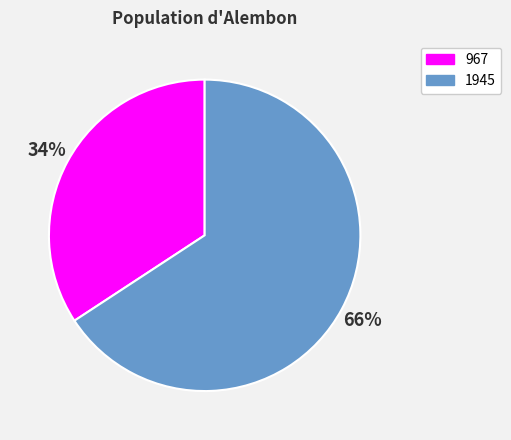

Is the sum of 967 and 1945 greater than half?

Yes